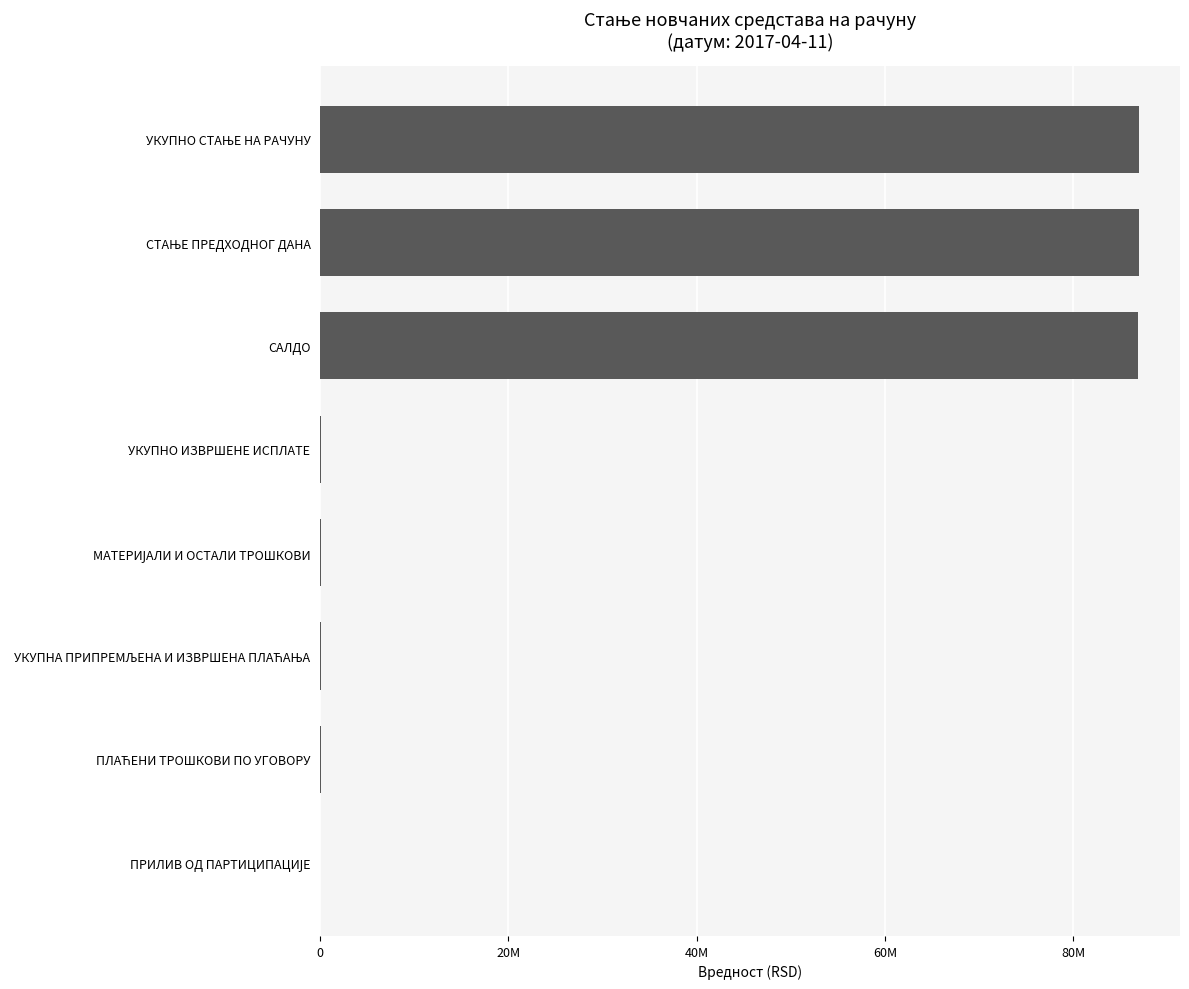

Are the bars horizontal?

Yes